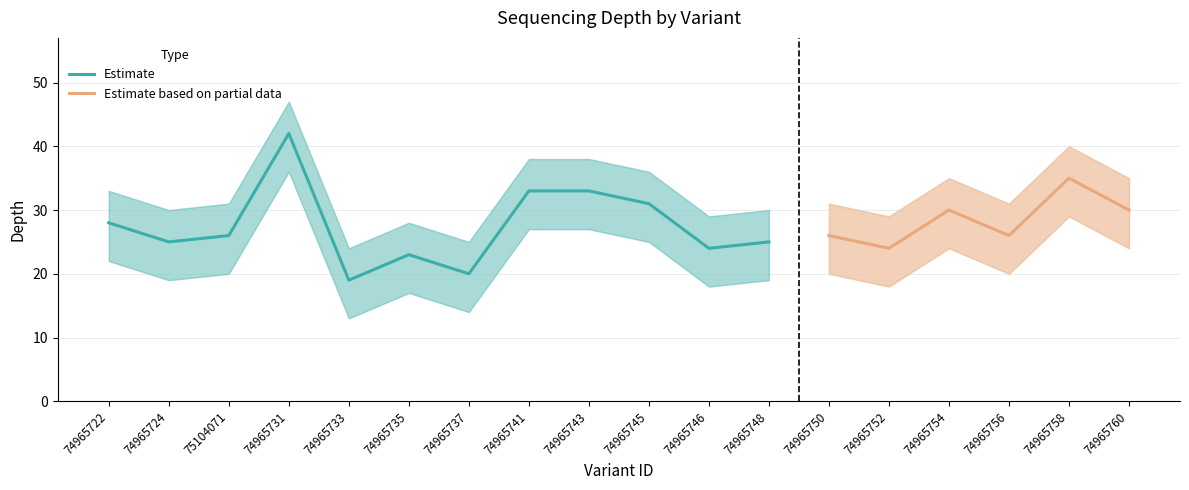

What is the sum of the depth_upper values at 74965752 and 74965748?

59